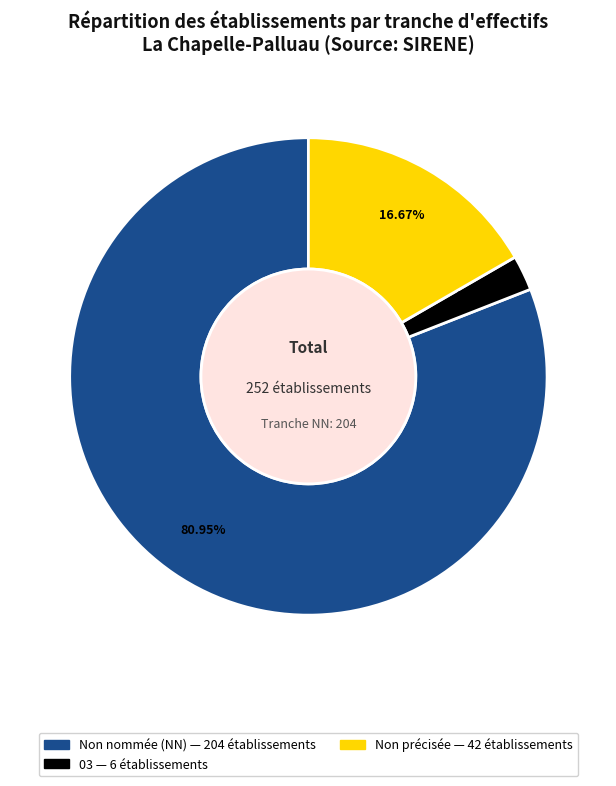

Is there any slice that represents more than half of the pie?

Yes